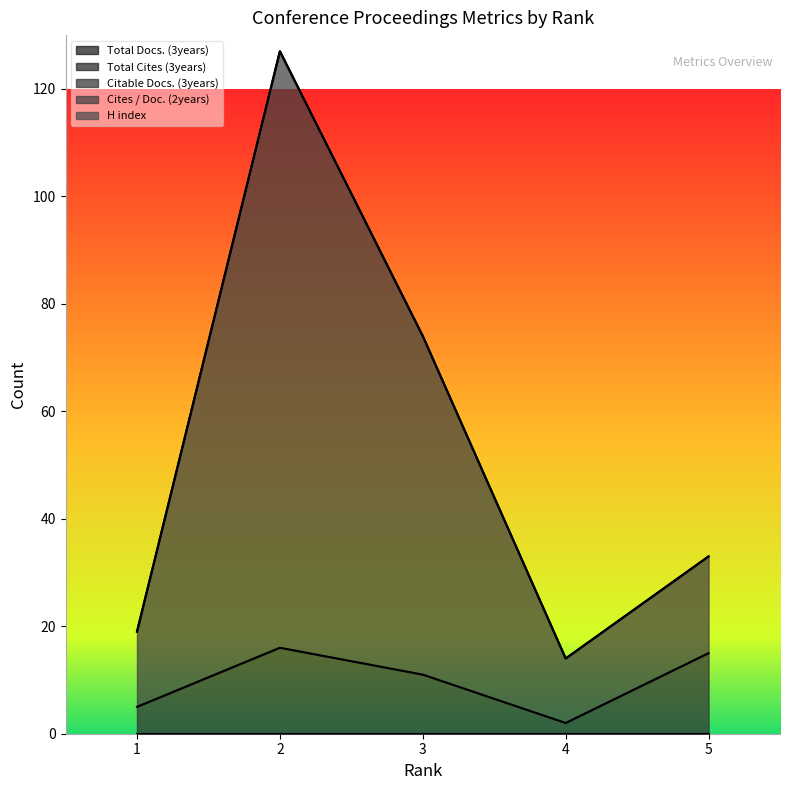

Which series changed the most between 2 and 3?

Cites / Doc. (2years)